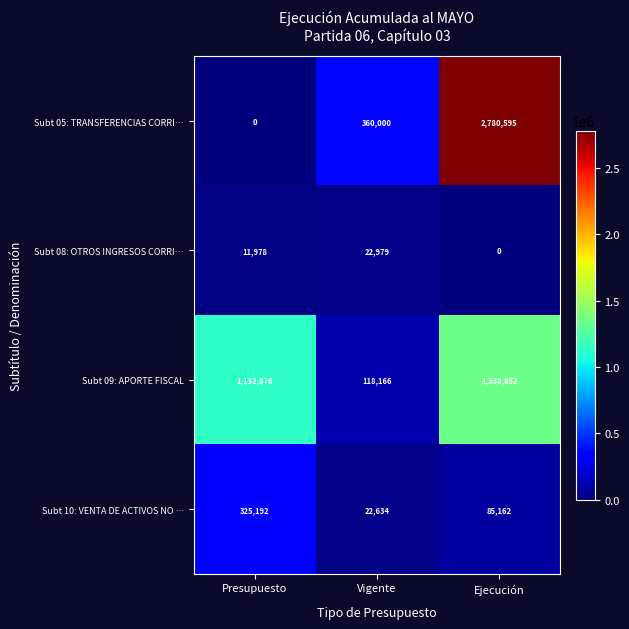

What is the spread (max minus min) of values at Presupuesto?

1132876